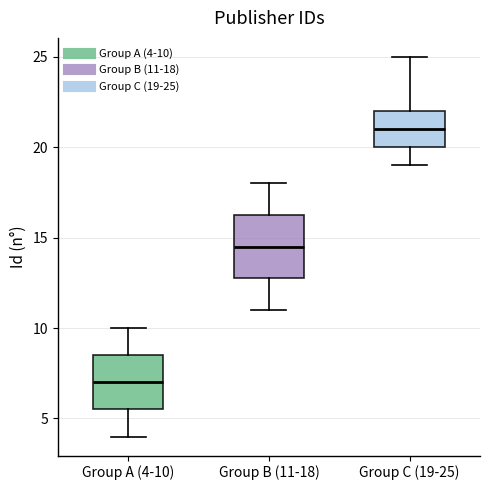

Reading left to right, read every box against the y-axis: the position of its median line, the range the box covers, and the ends of its whiskers. The values are not printed on the chart, so give them approximately, as read against the axis.

Group A (4-10): median 7.0, box 5.5 to 8.5, whiskers 4.0 to 10.0
Group B (11-18): median 14.5, box 13.0 to 16.5, whiskers 11.0 to 18.0
Group C (19-25): median 21.0, box 20.0 to 22.0, whiskers 19.0 to 25.0